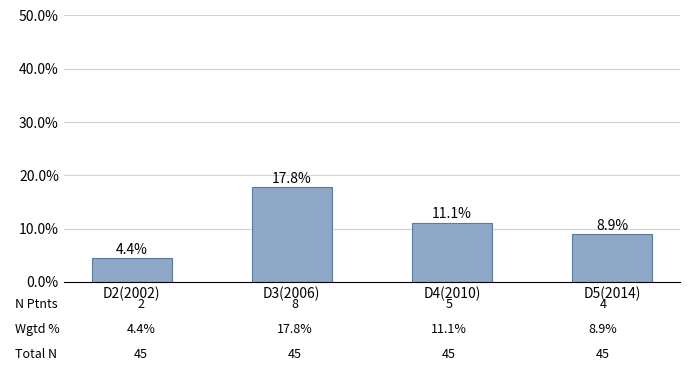

Reading left to right, list all the values displayed in this chart.

D2(2002)=0.0	D3(2006)=0.2	D4(2010)=0.1	D5(2014)=0.1